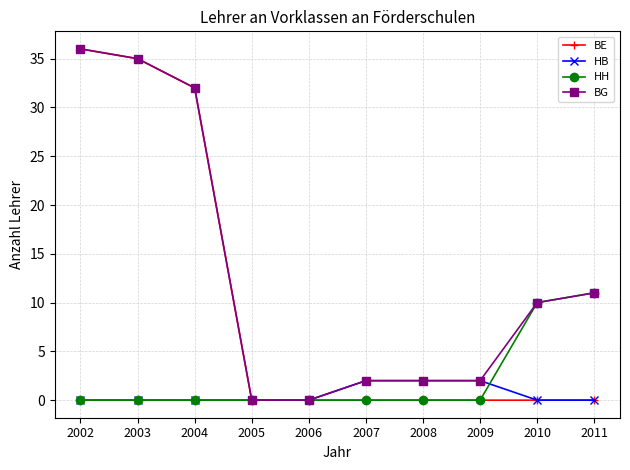

Reading left to right, list all the values displayed in this chart.

BE: 2002=36	2003=35	2004=32	2005=0	2006=0	2007=0	2008=0	2009=0	2010=0	2011=0
HB: 2002=0	2003=0	2004=0	2005=0	2006=0	2007=2	2008=2	2009=2	2010=0	2011=0
HH: 2002=0	2003=0	2004=0	2005=0	2006=0	2007=0	2008=0	2009=0	2010=10	2011=11
BG: 2002=36	2003=35	2004=32	2005=0	2006=0	2007=2	2008=2	2009=2	2010=10	2011=11